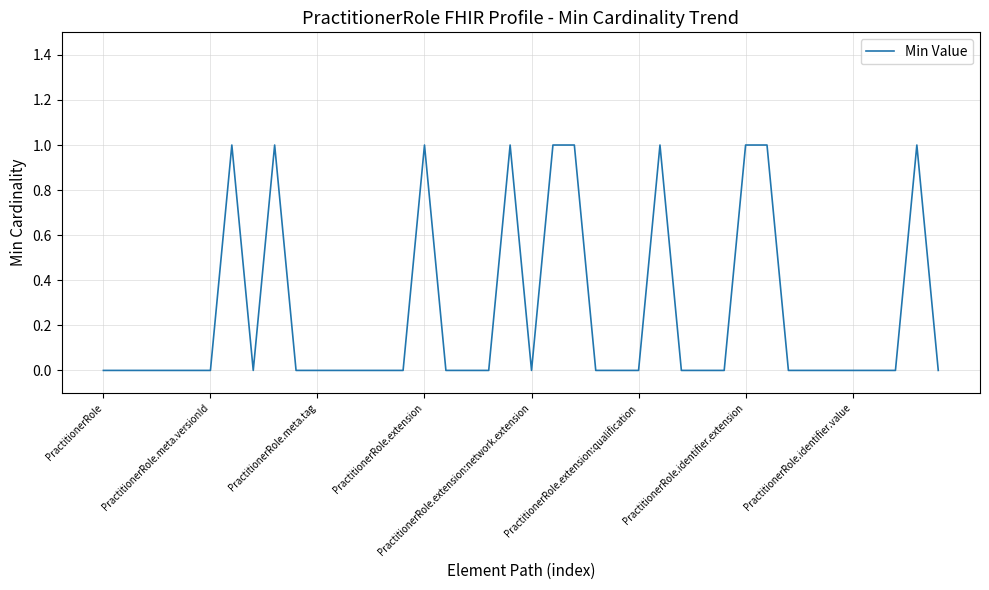

Reading left to right, transcribe all the data shown in this chart.

0	0	0	0	0	0	1	0	1	0	0	0	0	0	0	1	0	0	0	1	0	1	1	0	0	0	1	0	0	0	1	1	0	0	0	0	0	0	1	0